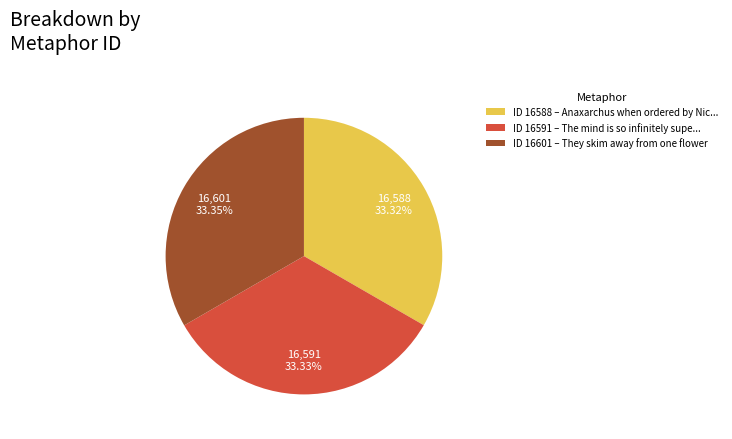

Approximately how many times larger is the value at ID 16601 – They skim away from one flower compared to ID 16591 – The mind is so infinitely supe...?

1.0